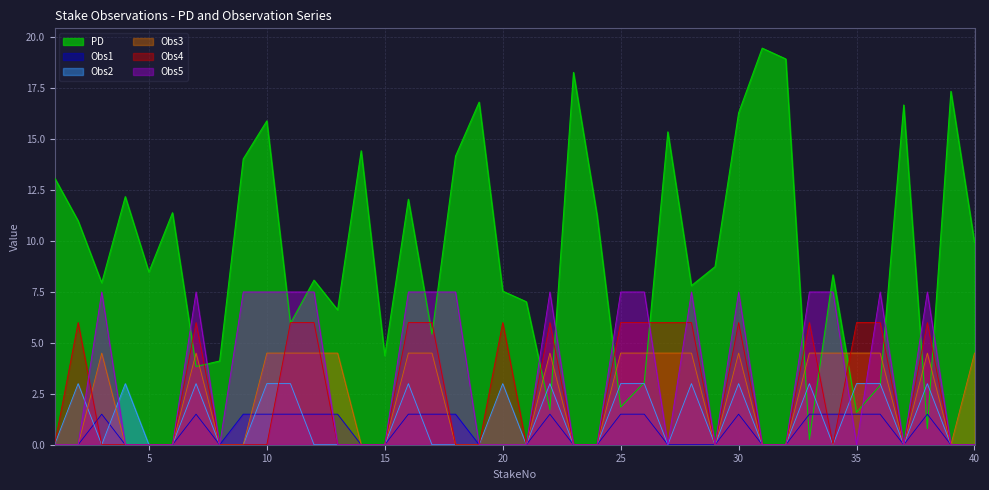

True or false: Obs4 and PD cross at least once.

True